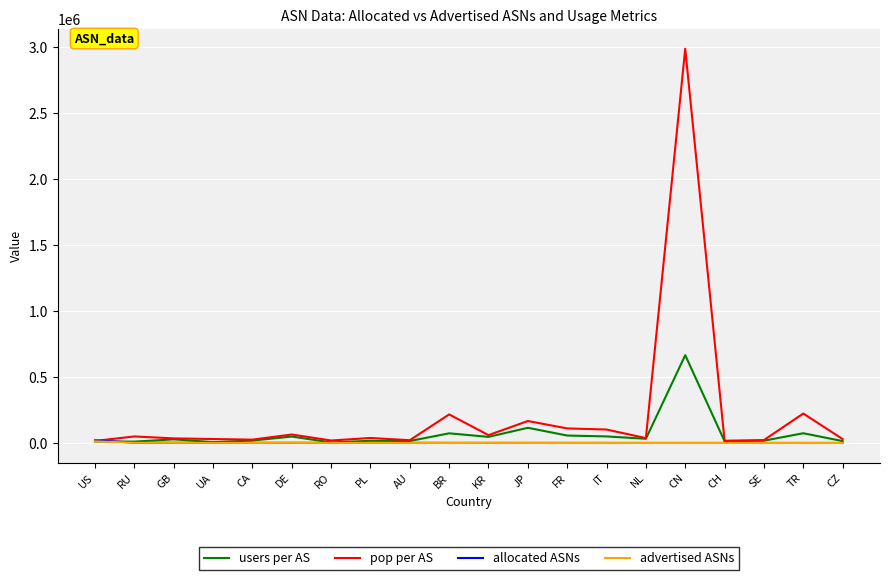

Between KR and CN, which series saw the biggest shift?

pop per AS